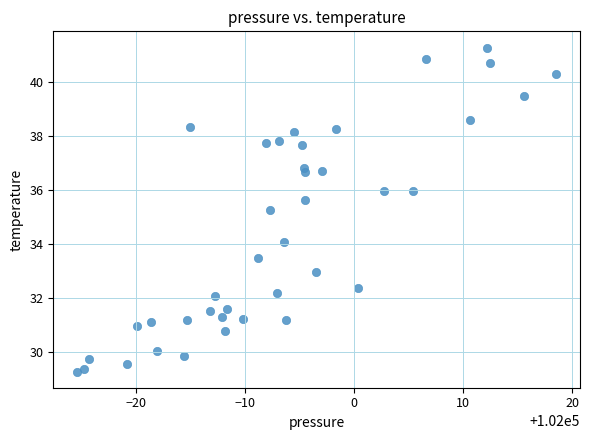

What is the range of X values (max minus min)?

43.9